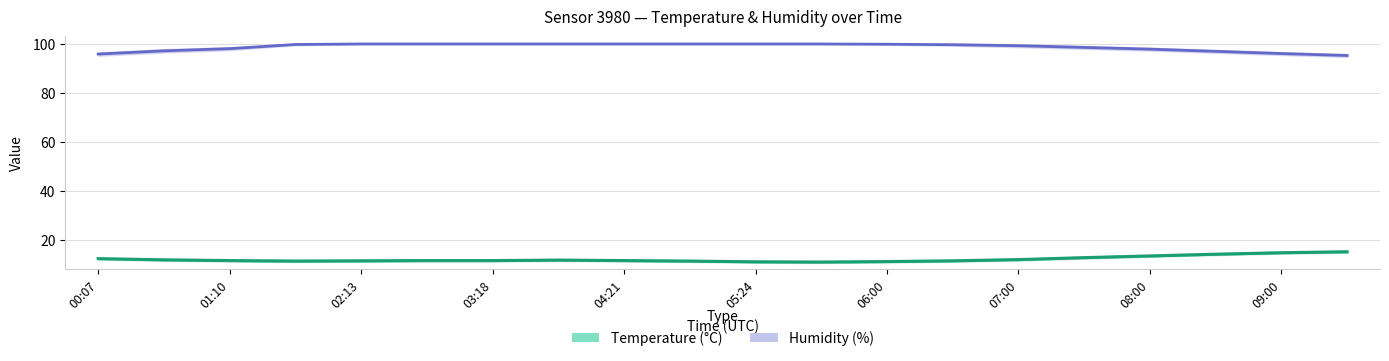

Between 08:30 and 09:30, which is larger?

09:30